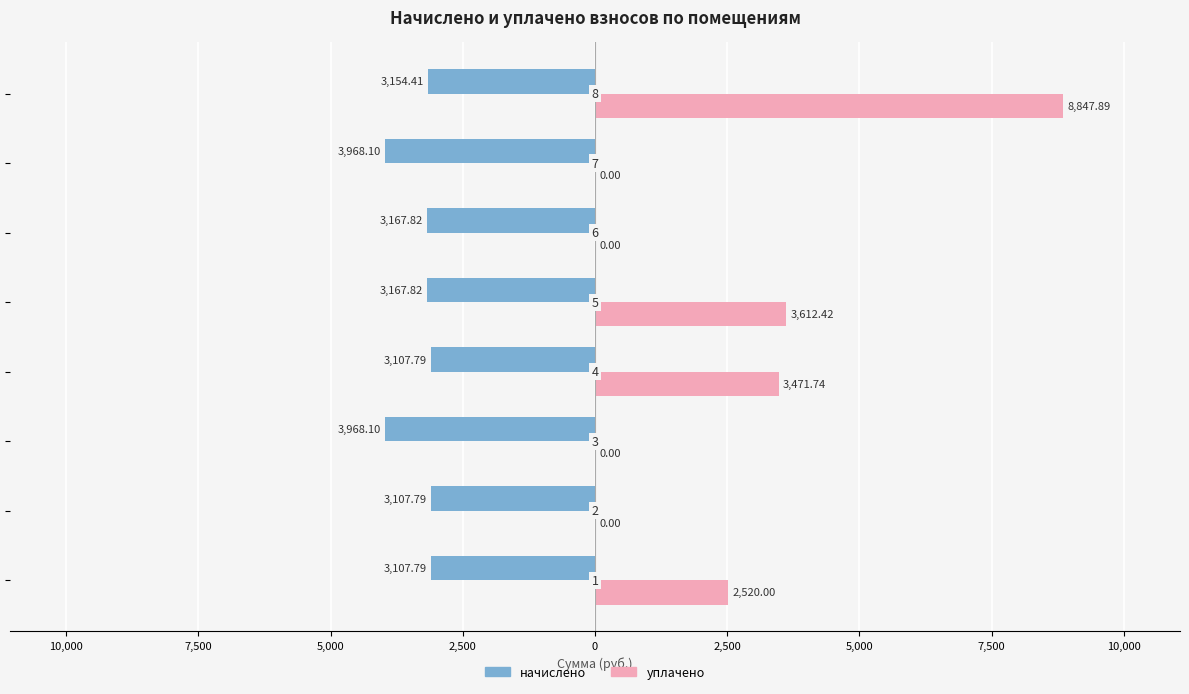

What is the average value of the начислено series?

-3343.7